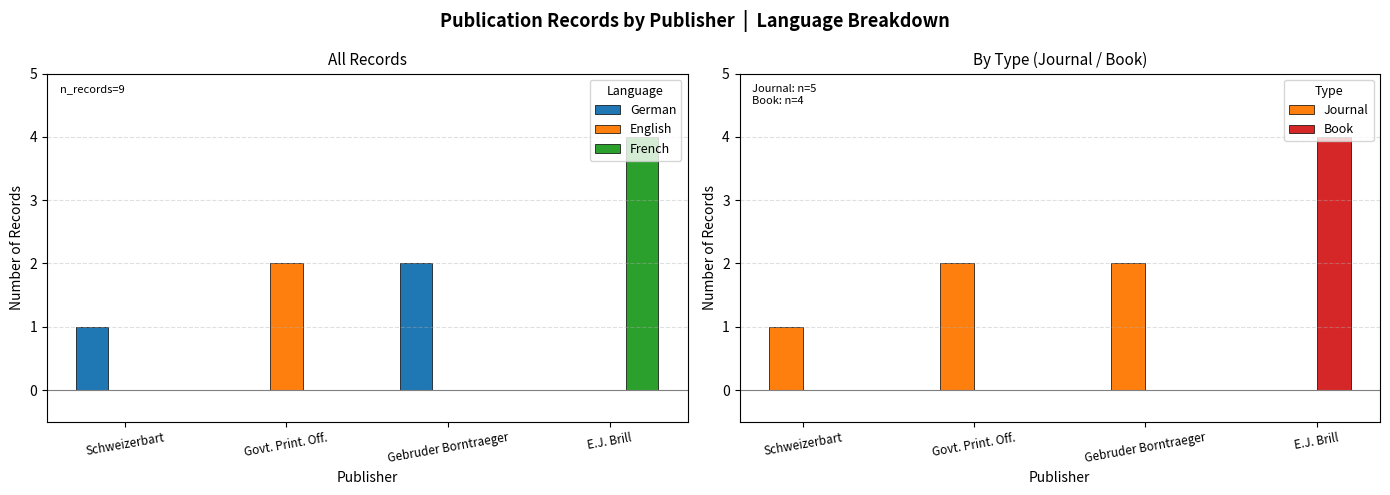

List the series in order of their peak value, highest first.

French, Book, German, English, Journal